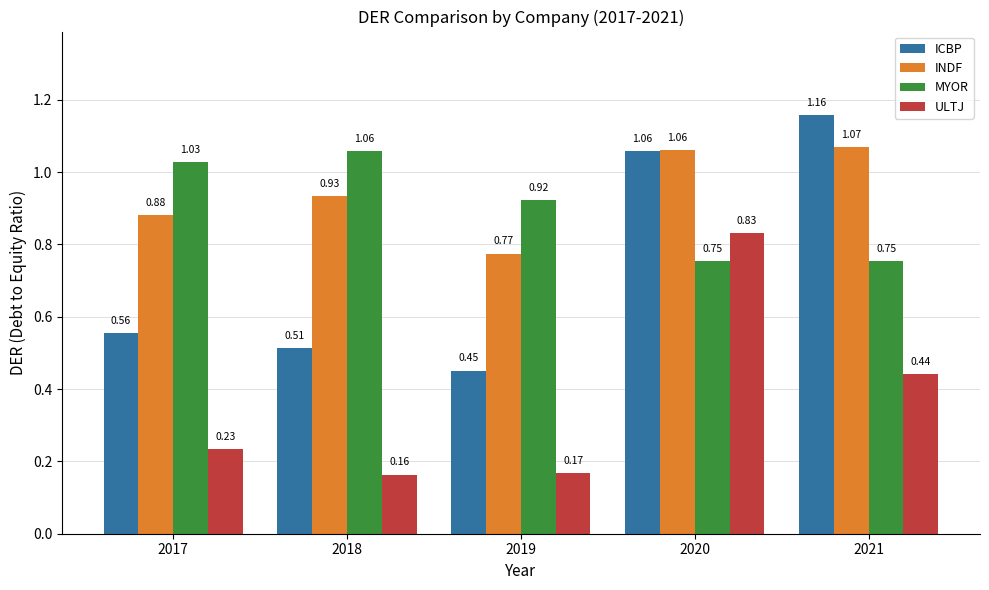

Rank the series by their maximum value, from highest to lowest.

ICBP, INDF, MYOR, ULTJ